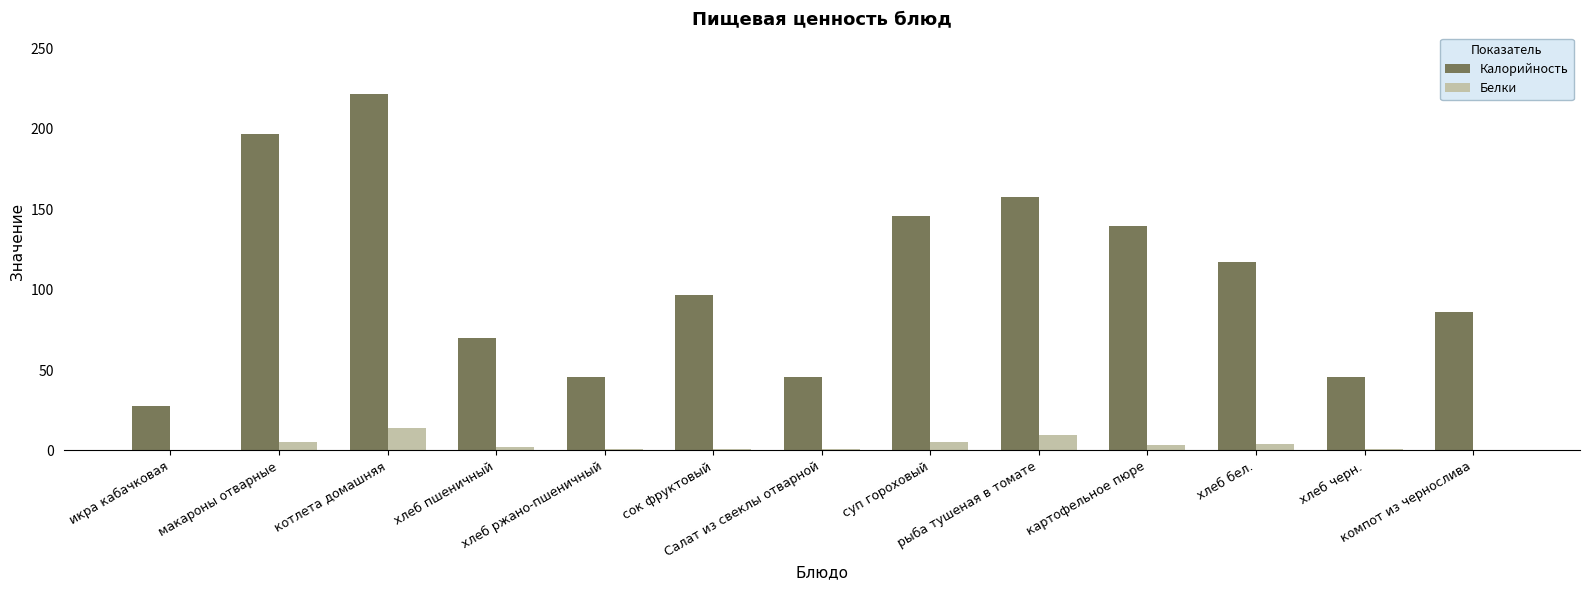

The value of Белки at хлеб ржано-пшеничный is 1.1. True or false?

True